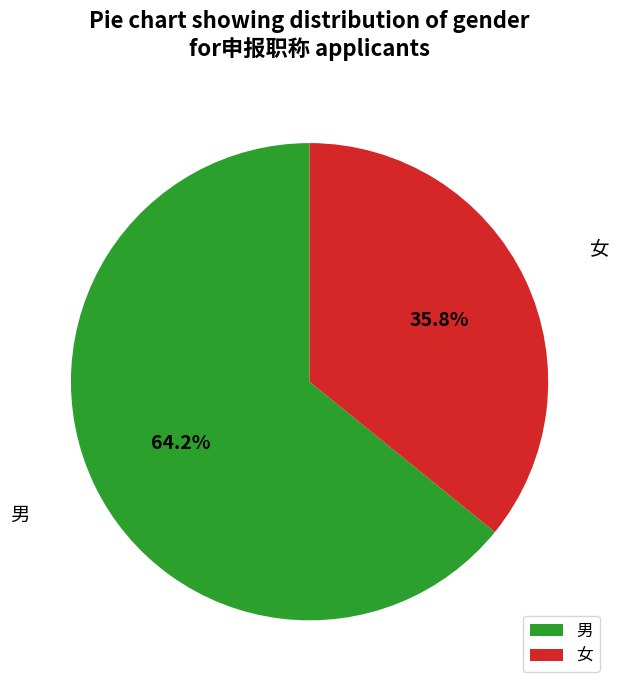

True or false: 男 accounts for 64% of the total.

True